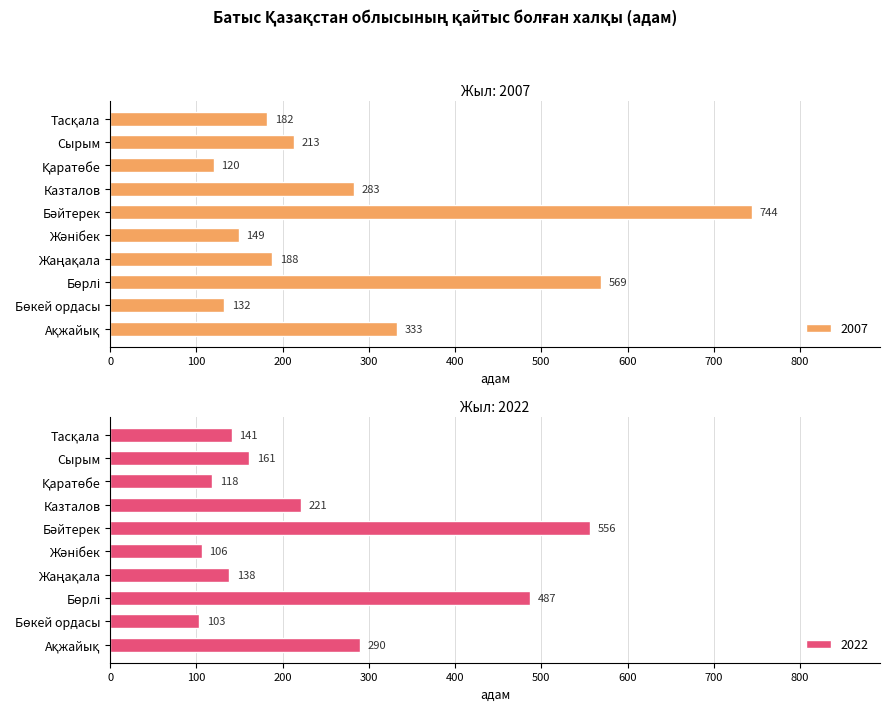

At which label is Жаңақала closest to 181?

2007